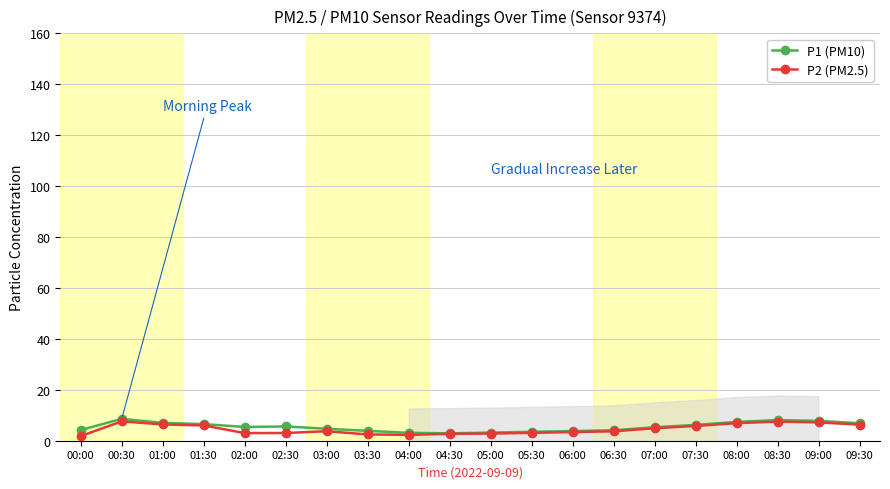

True or false: P2 (PM2.5) and P1 (PM10) cross at least once.

False